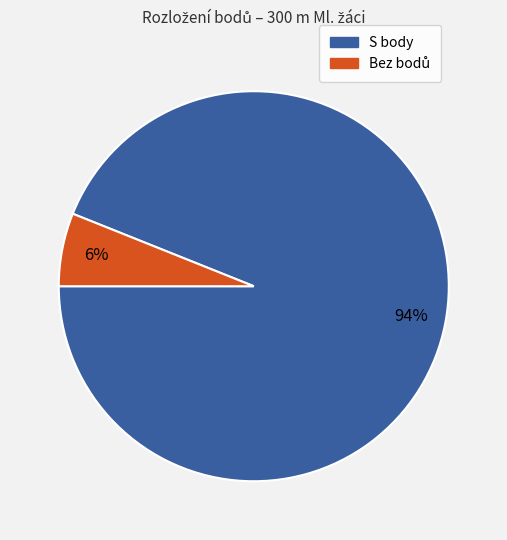

Does any single category account for the majority?

Yes